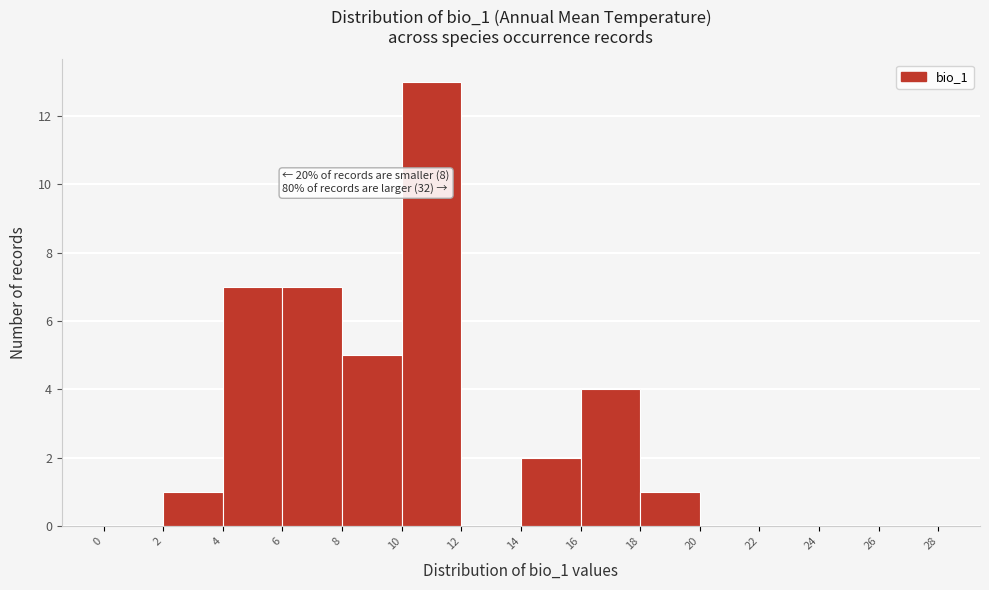

Which range on the x-axis has the tallest bar?

10 to 12